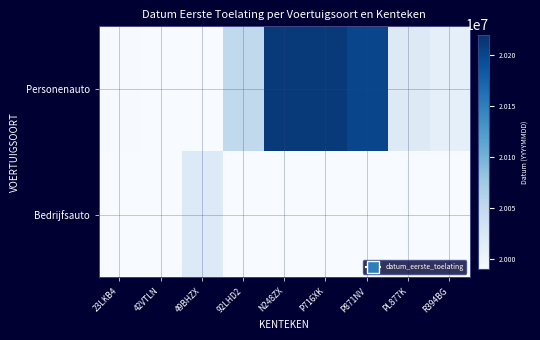

Reading left to right, list all the values displayed in this chart.

Personenauto: 23LKB4=19991123	42VTLN=0	49BHZX=0	92LHD2=20050628	N248ZX=20210317	P716XK=20210322	P871NV=20201116	PL877K=20020304	R394BG=20010717
Bedrijfsauto: 23LKB4=0	42VTLN=19990428	49BHZX=20020829	92LHD2=0	N248ZX=0	P716XK=0	P871NV=0	PL877K=0	R394BG=0